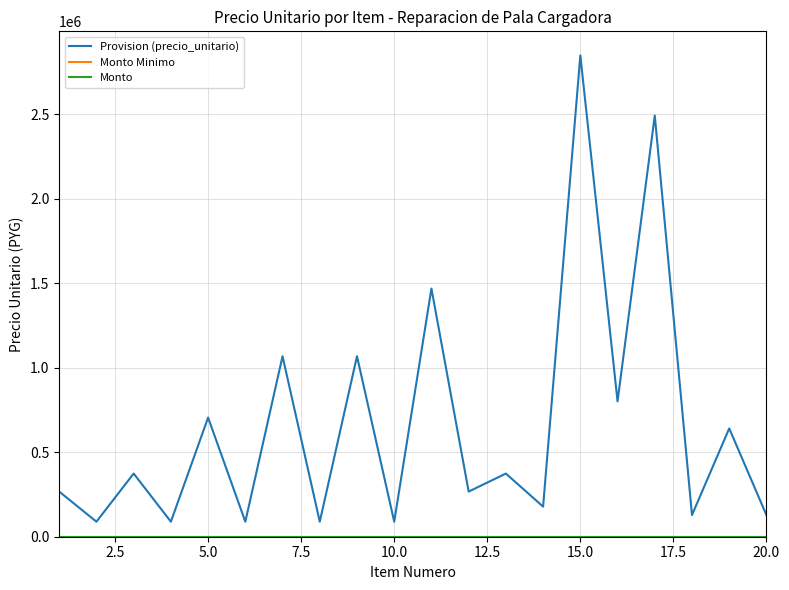

Which series has the largest total across all categories?

Provision (precio_unitario)